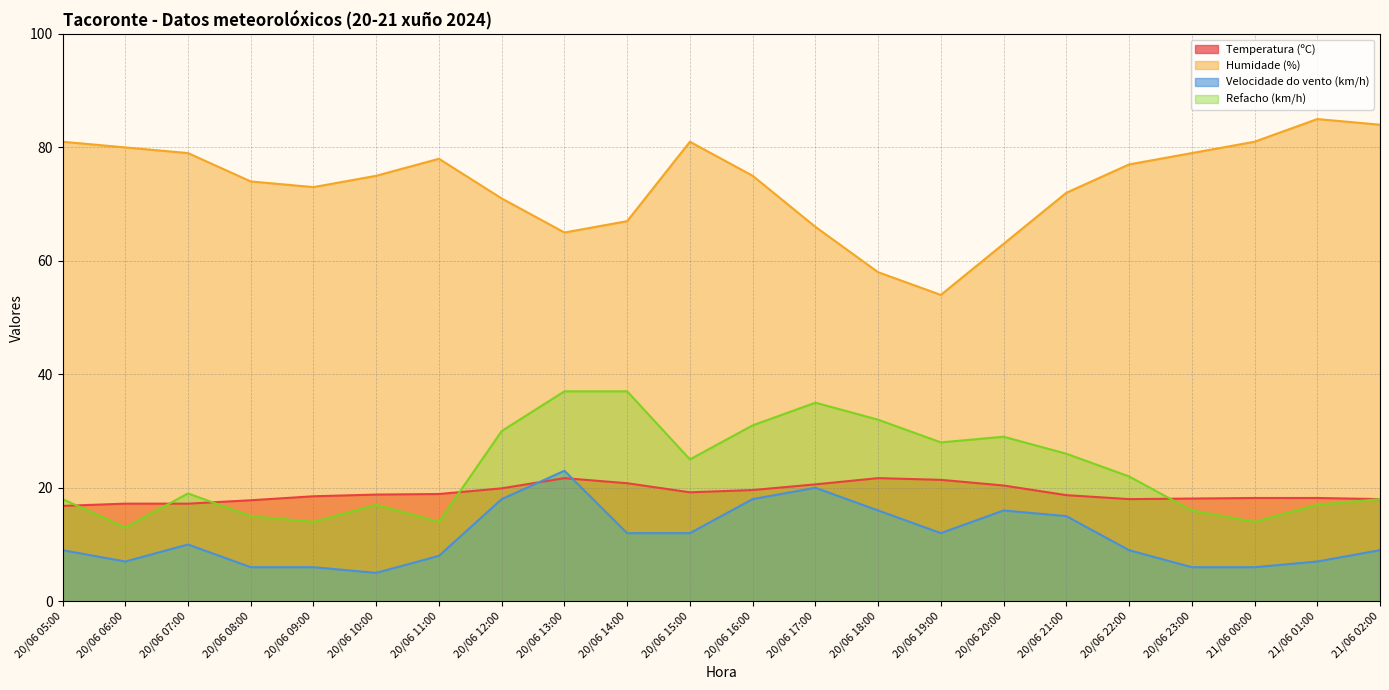

At which category does Velocidade do vento (km/h) reach its first local peak?

20/06 07:00